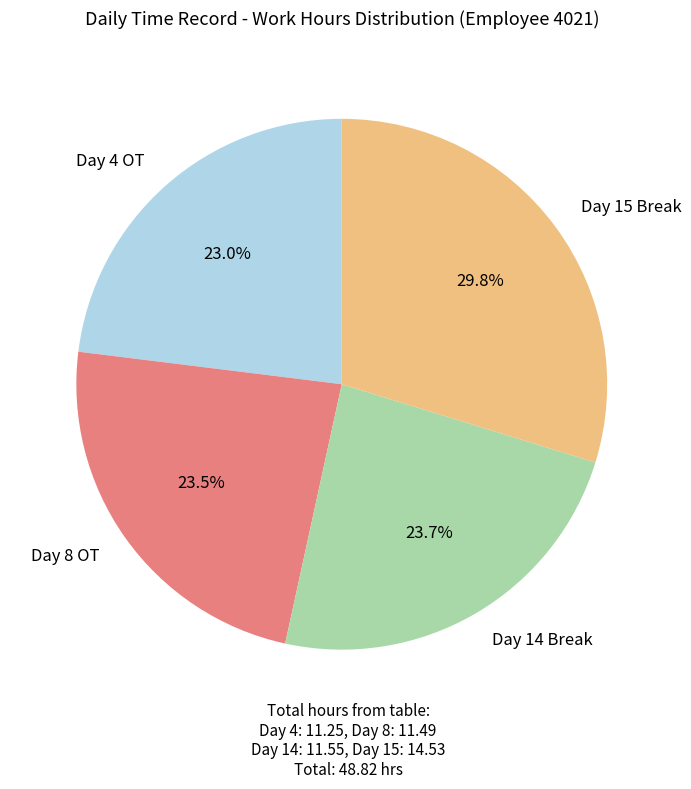

How many slices are in this pie chart?

4